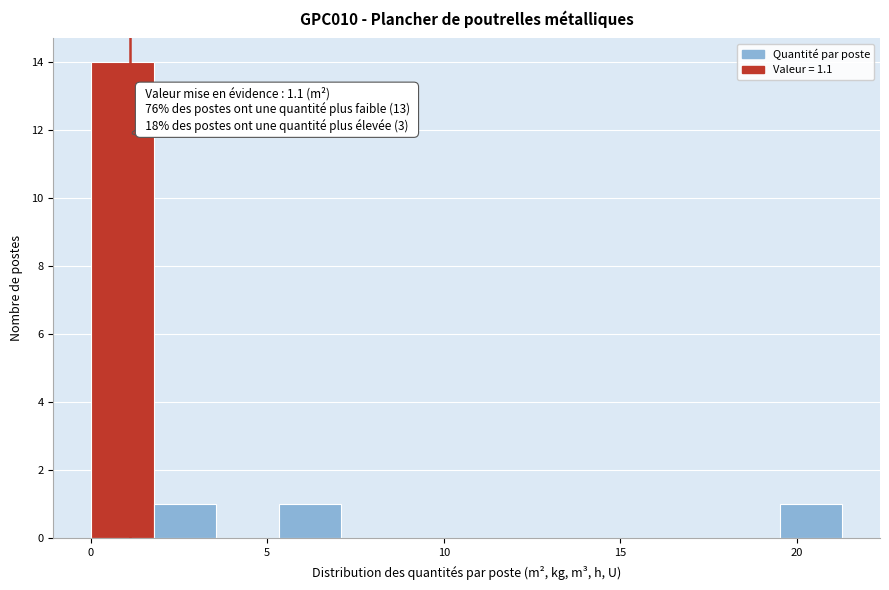

Around what value on the x-axis is the tallest bar? Give the approximate position of its centre, as read against the axis.

1.0